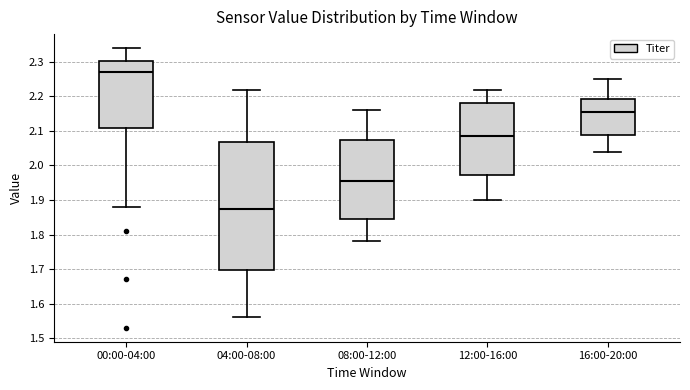

Where does the upper whisker of the box for 00:00-04:00 end on the y-axis? The values are not printed on the chart, so give them approximately, as read against the axis.

2.34